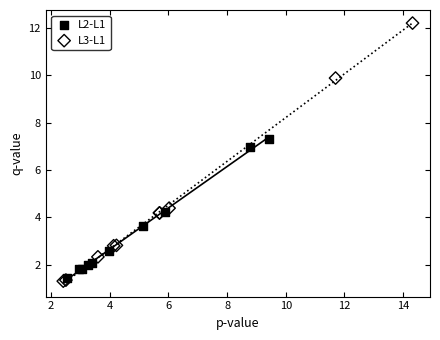

Which series contains the highest Y value?

L3-L1